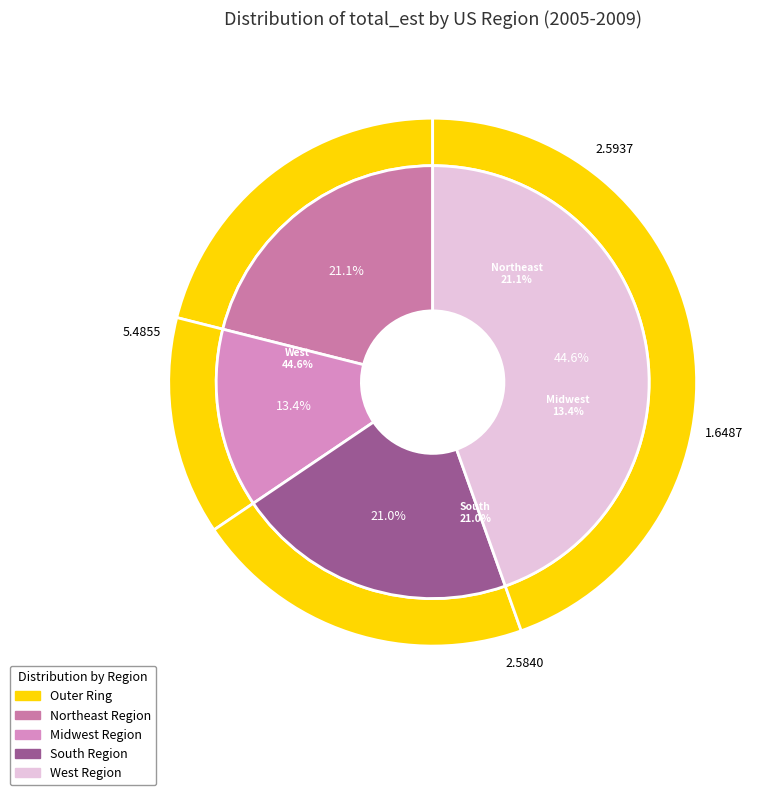

Is there a majority slice in this chart?

No